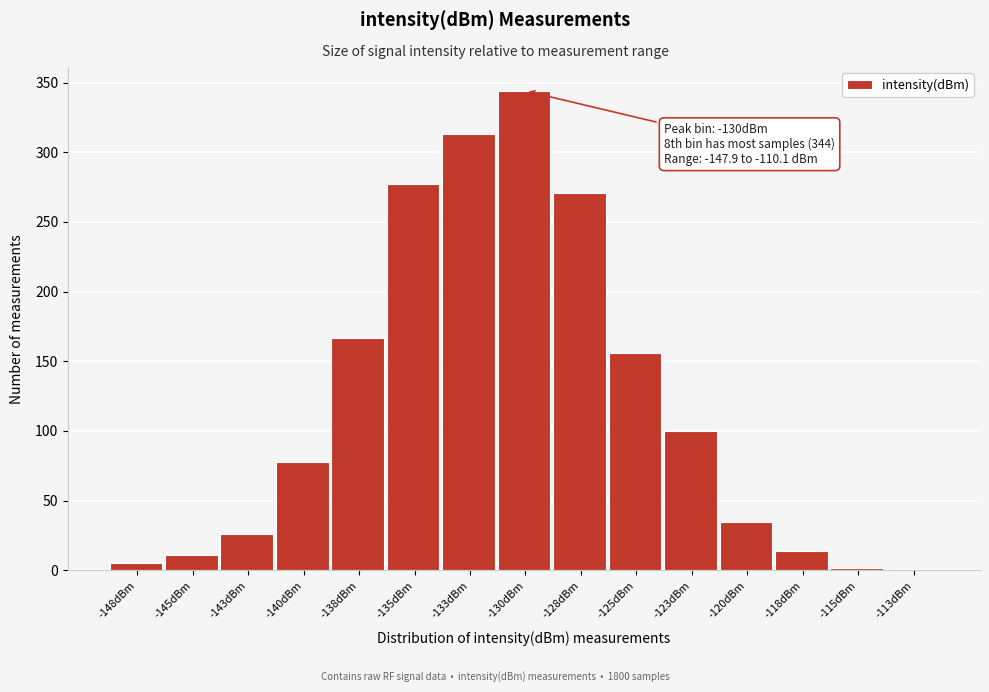

Which has a higher value, -123dBm or -140dBm?

-123dBm